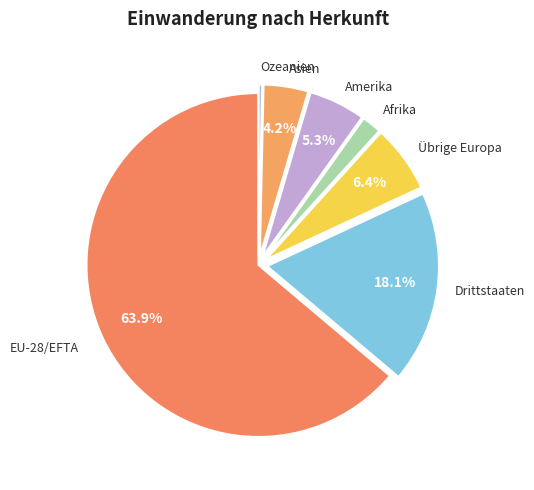

How many segments does this pie chart have?

7